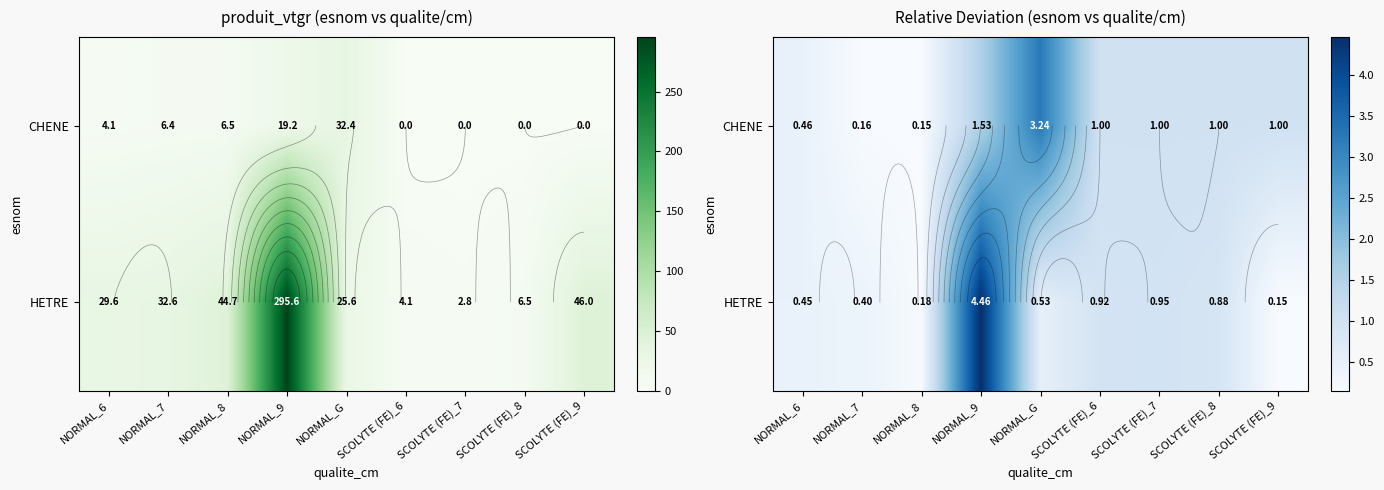

Rank the series at NORMAL_9 from highest to lowest value.

HETRE, CHENE